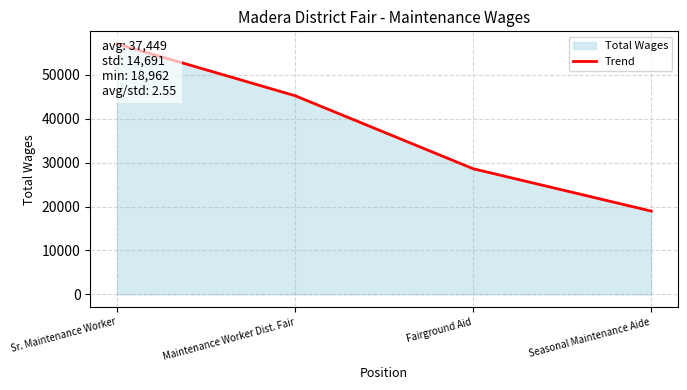

List the labels in order of value, smallest first.

Seasonal Maintenance Aide, Fairground Aid, Maintenance Worker Dist. Fair, Sr. Maintenance Worker